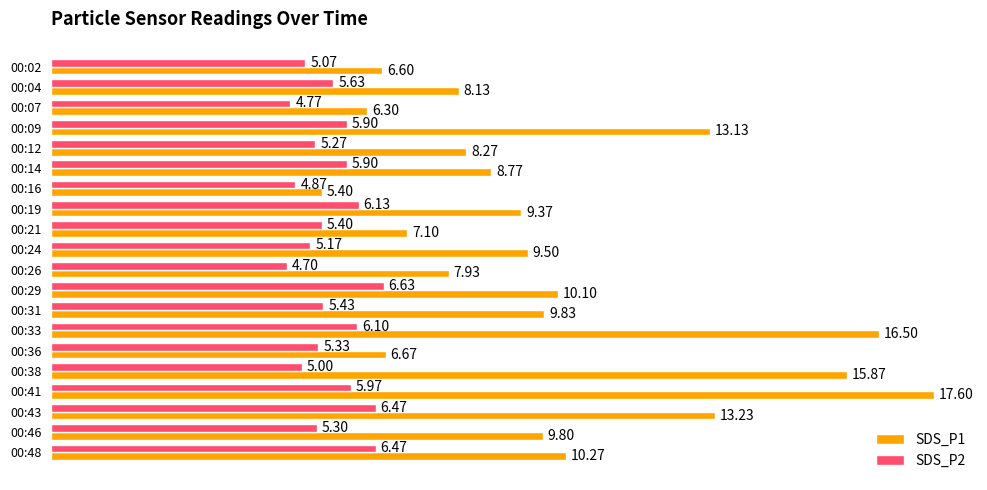

Rank the series by their average value, from lowest to highest.

SDS_P2, SDS_P1